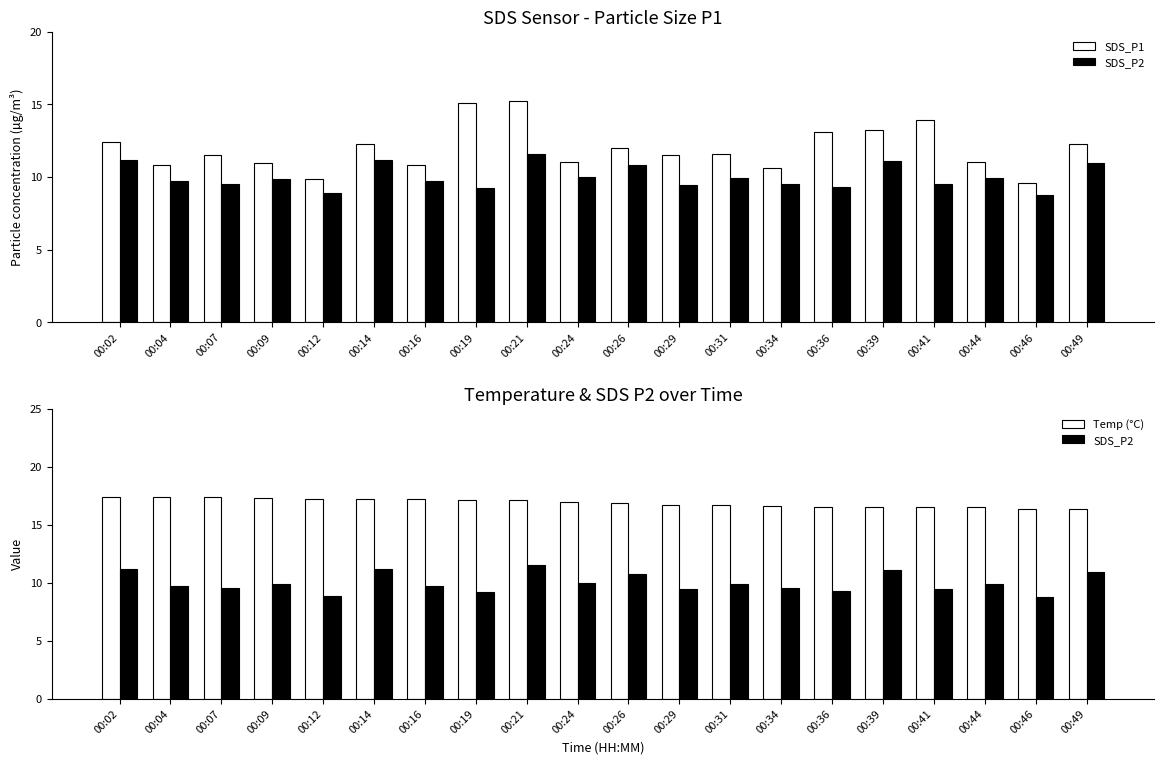

What is the smallest value displayed?

8.8